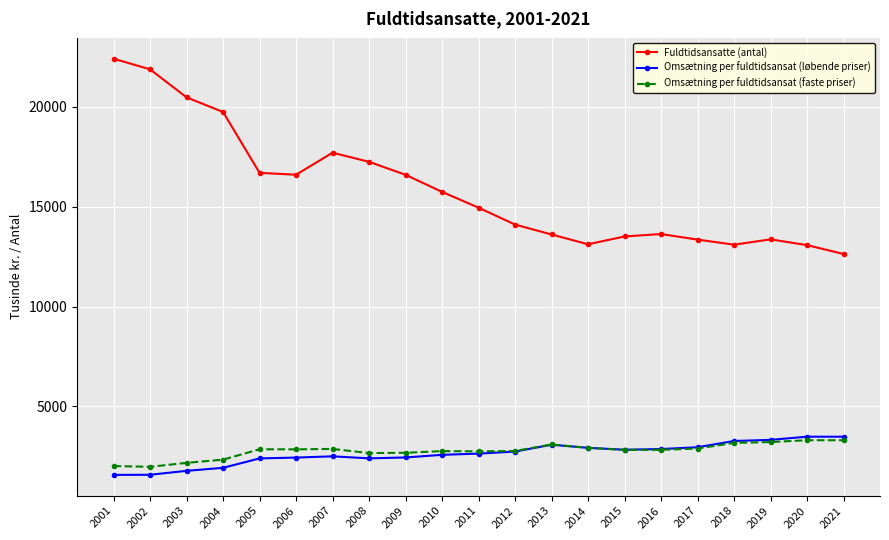

What is the value of the Fuldtidsansatte (antal) point at the 1st from the left?

22405.0